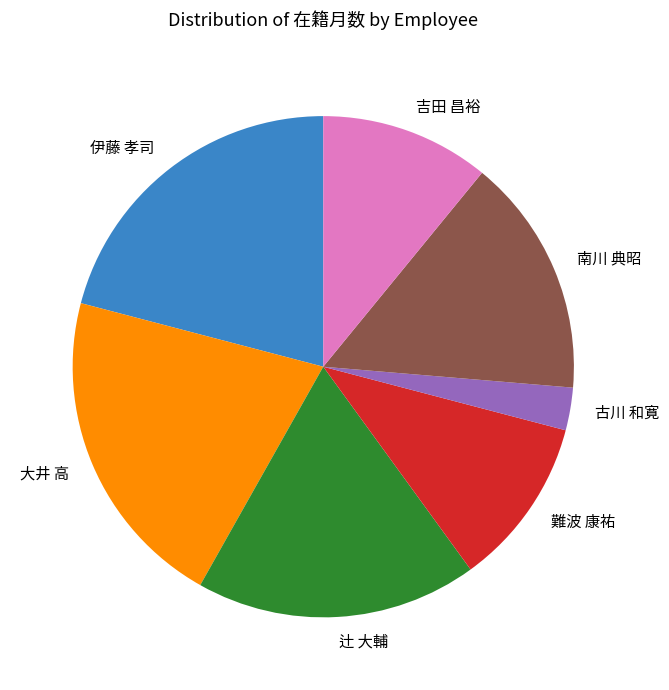

How many slices are in this pie chart?

7